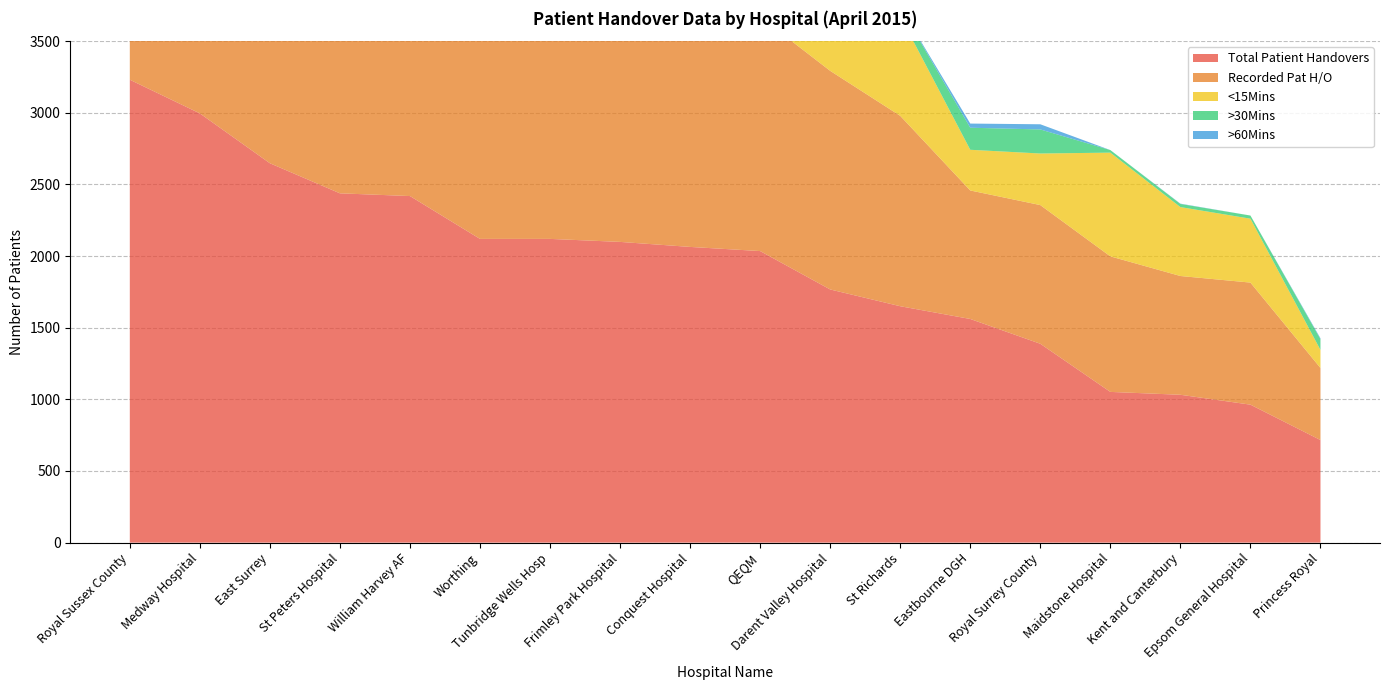

Reading right to left, extract all data points from this chart.

Total Patient Handovers: 716	963	1032	1052	1388	1561	1650	1767	2035	2064	2099	2120	2120	2419	2438	2648	2996	3231
Recorded Pat H/O: 503	852	829	946	968	897	1329	1526	1635	1568	1976	1984	1857	1956	1882	2251	2501	2549
<15Mins: 126	446	481	724	360	284	695	816	953	585	820	1435	857	988	1229	987	1251	606
>30Mins: 75	22	22	18	168	154	64	146	81	301	159	63	142	126	142	421	99	750
>60Mins: 6	0	2	0	36	29	1	35	4	52	17	9	14	18	9	38	5	114